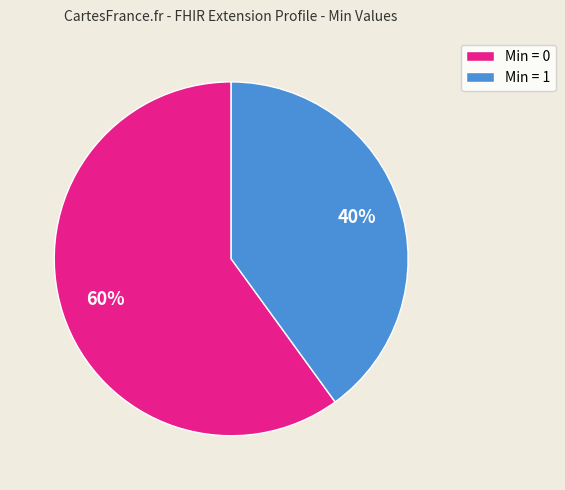

What is the largest slice in the pie chart?

Min = 0